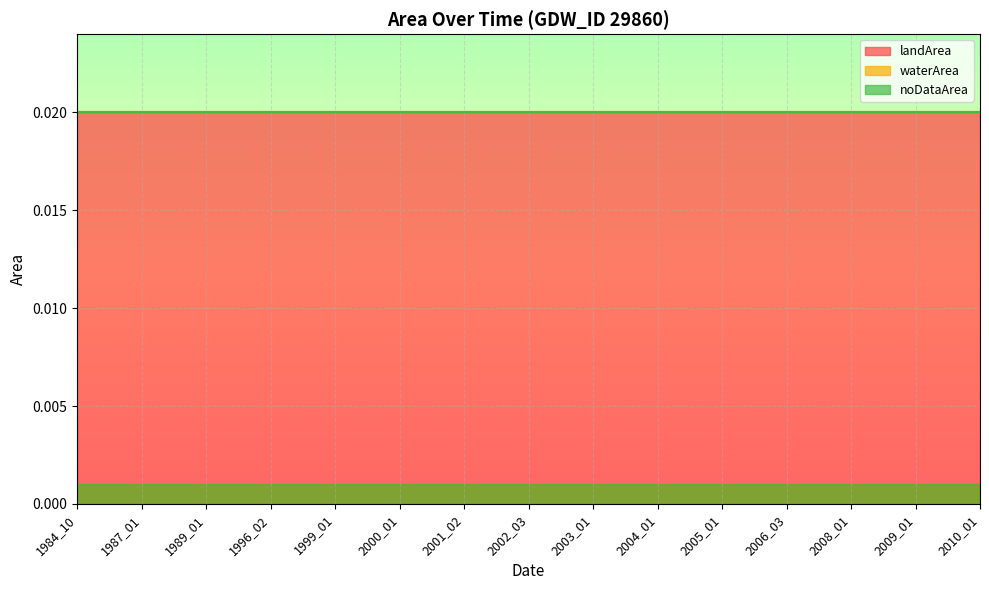

How many distinct data groups are displayed?

3